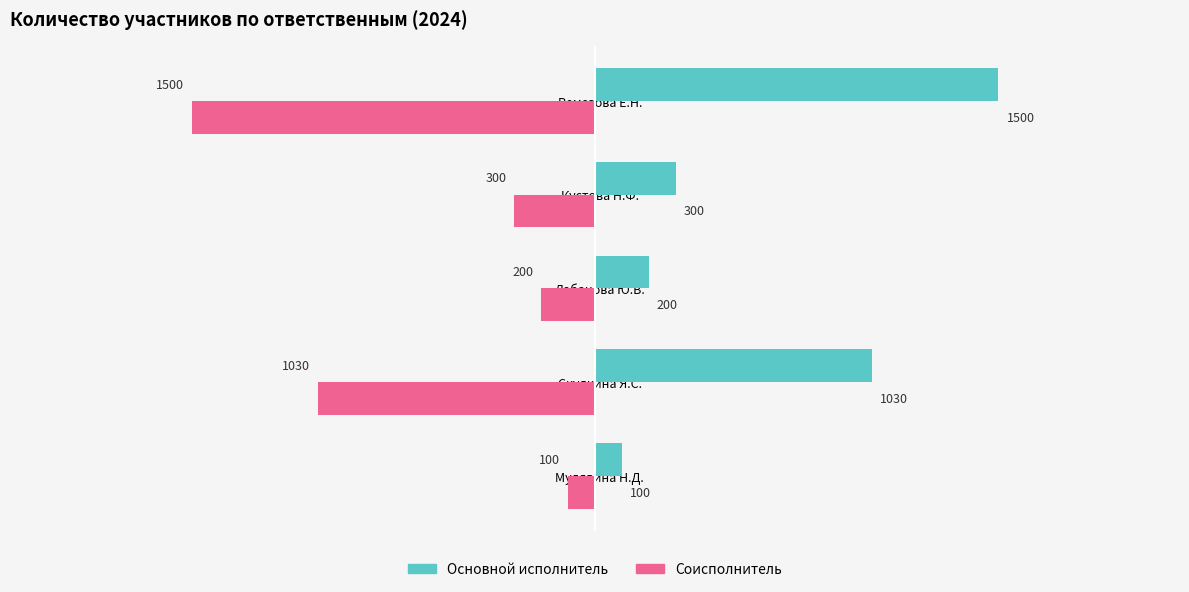

What is the difference between the highest and lowest values at Ремезова Е.Н.?

3000